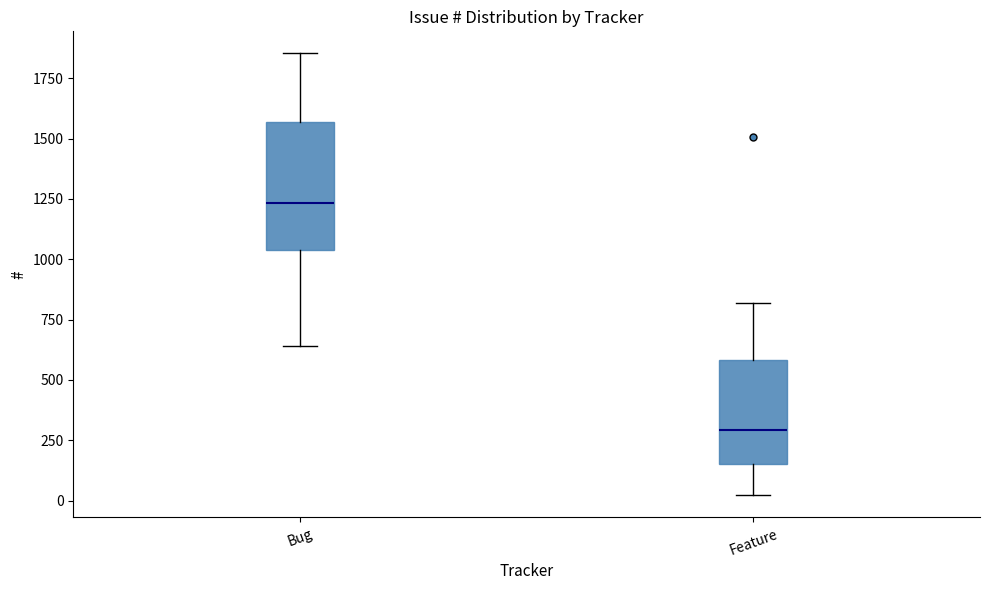

Which box is the tallest, from its lower edge to its upper edge?

Bug